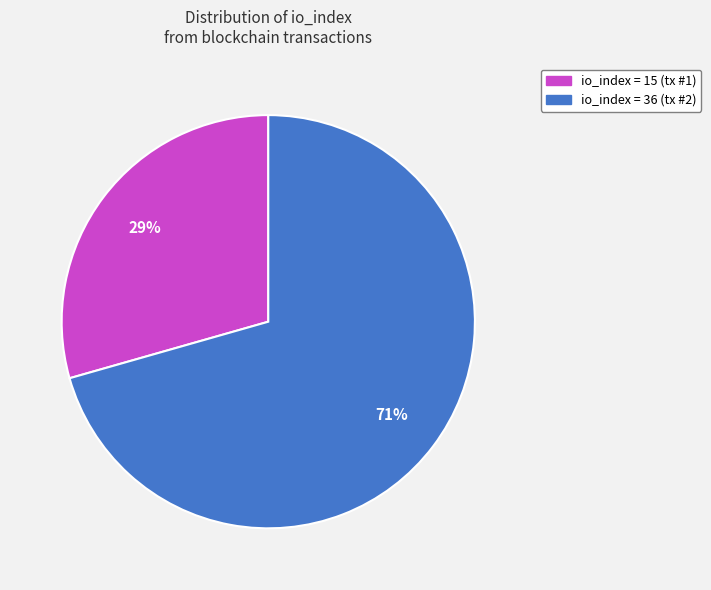

Does any single category account for the majority?

Yes